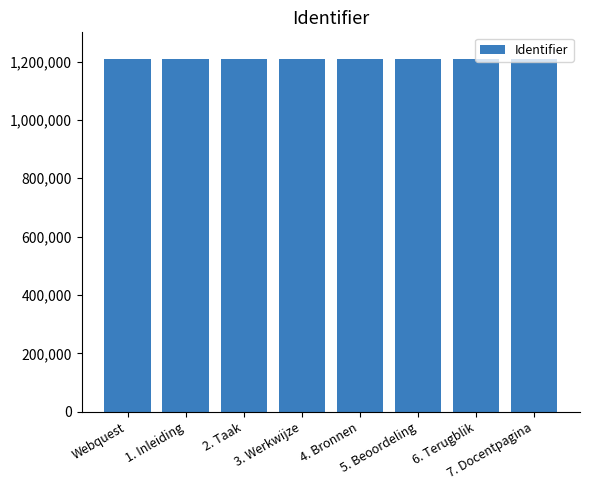

The value at Webquest is 1209911. True or false?

True